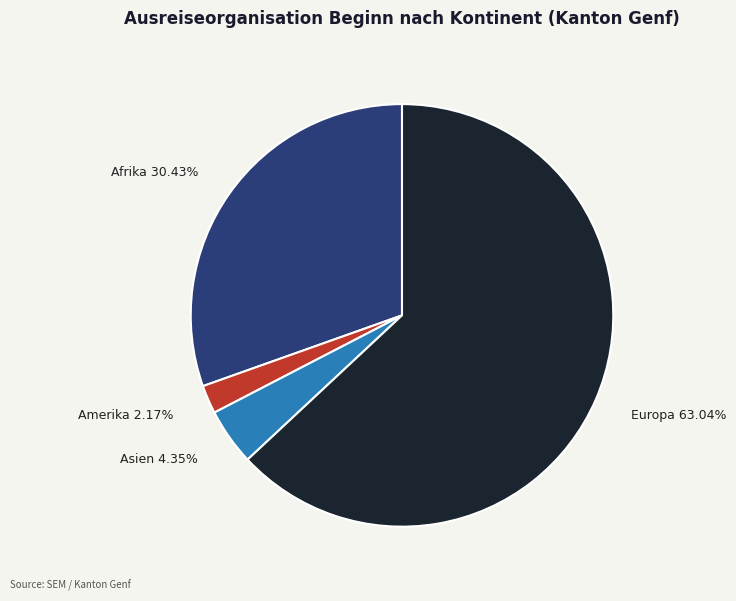

Is it true that Europa is 50% of the pie?

False